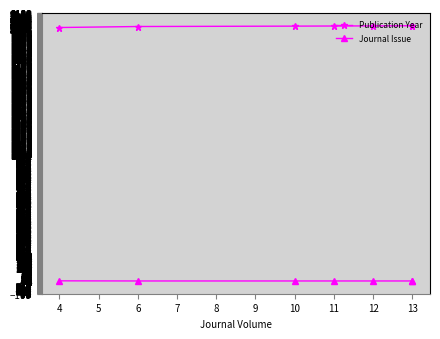

True or false: Journal Issue and Publication Year cross at least once.

False